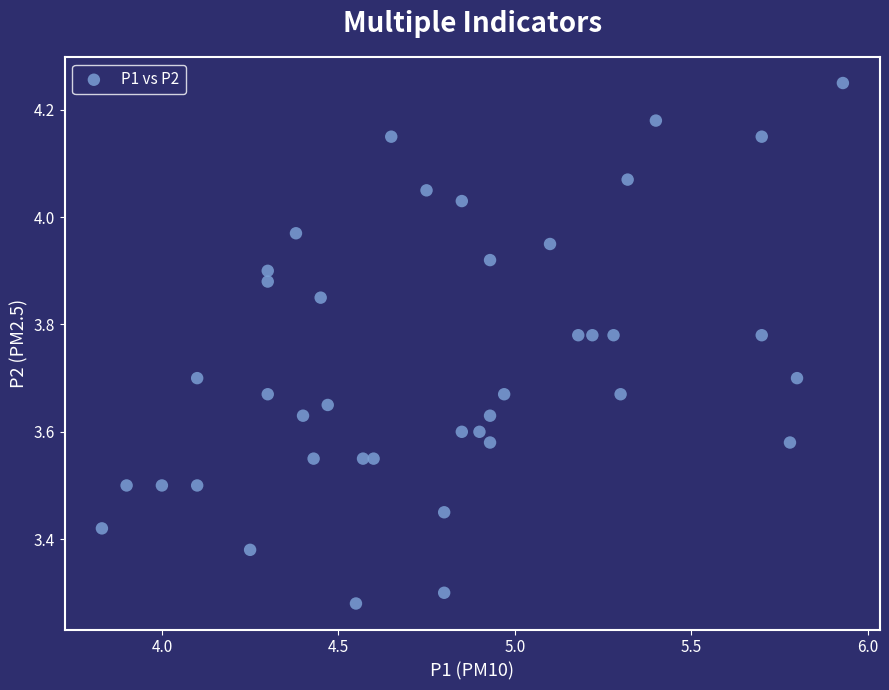

What is the range of Y values (max minus min)?

1.0